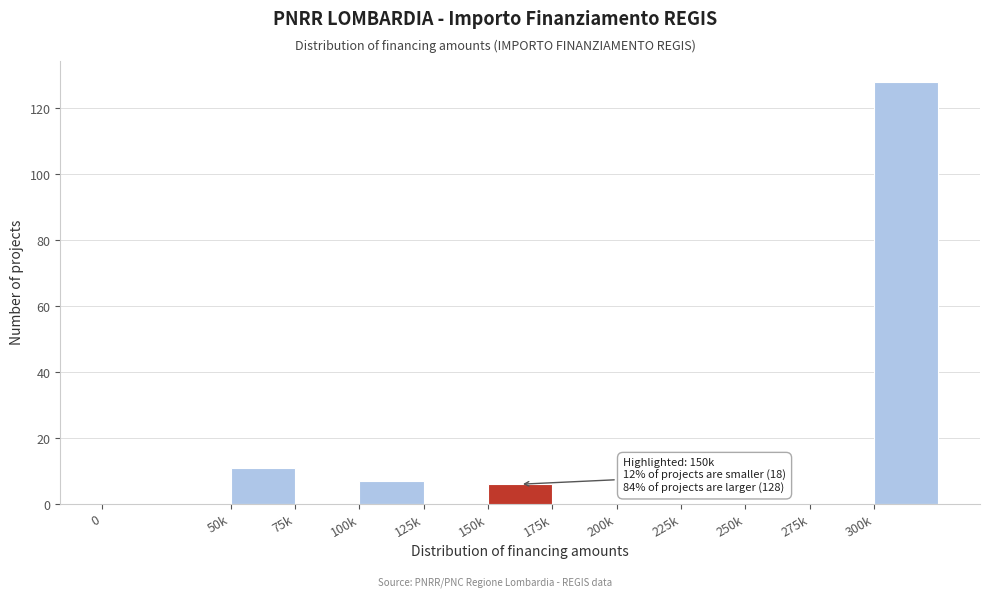

Reading right to left, extract all data points from this chart.

300k=128	275k=0	250k=0	225k=0	200k=0	175k=0	150k=6	125k=0	100k=7	75k=0	50k=11	0=0